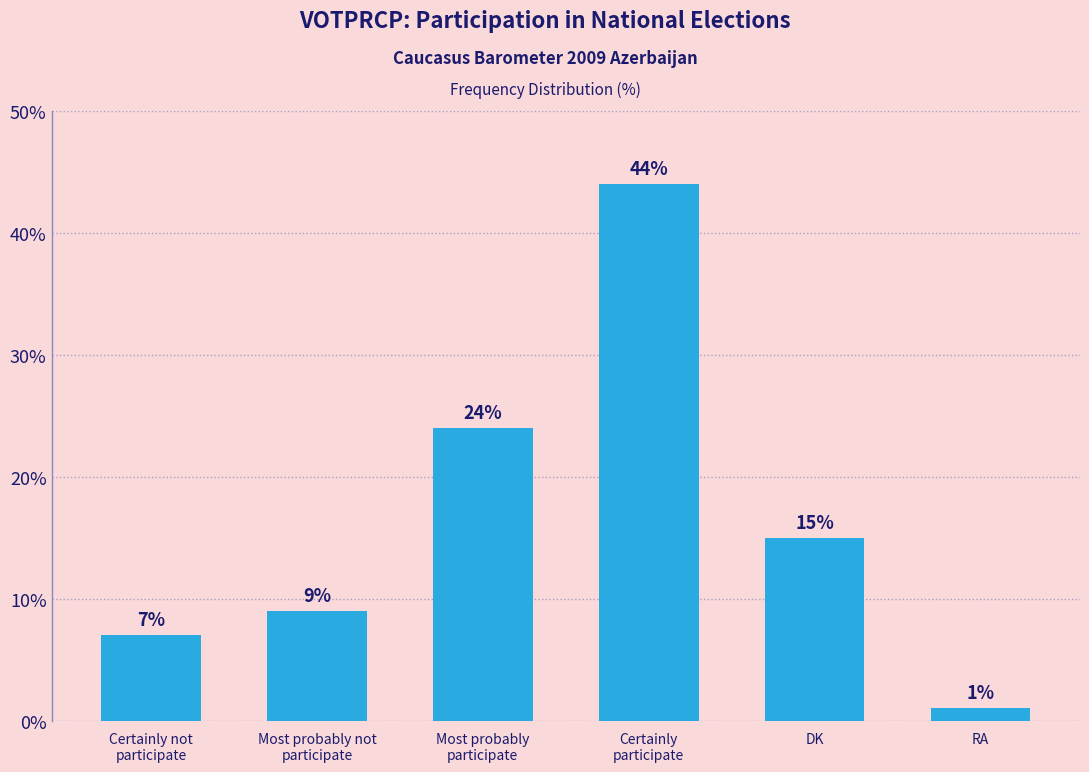

Rank the categories by value from highest to lowest.

Certainly
participate, Most probably
participate, DK, Most probably not
participate, Certainly not
participate, RA